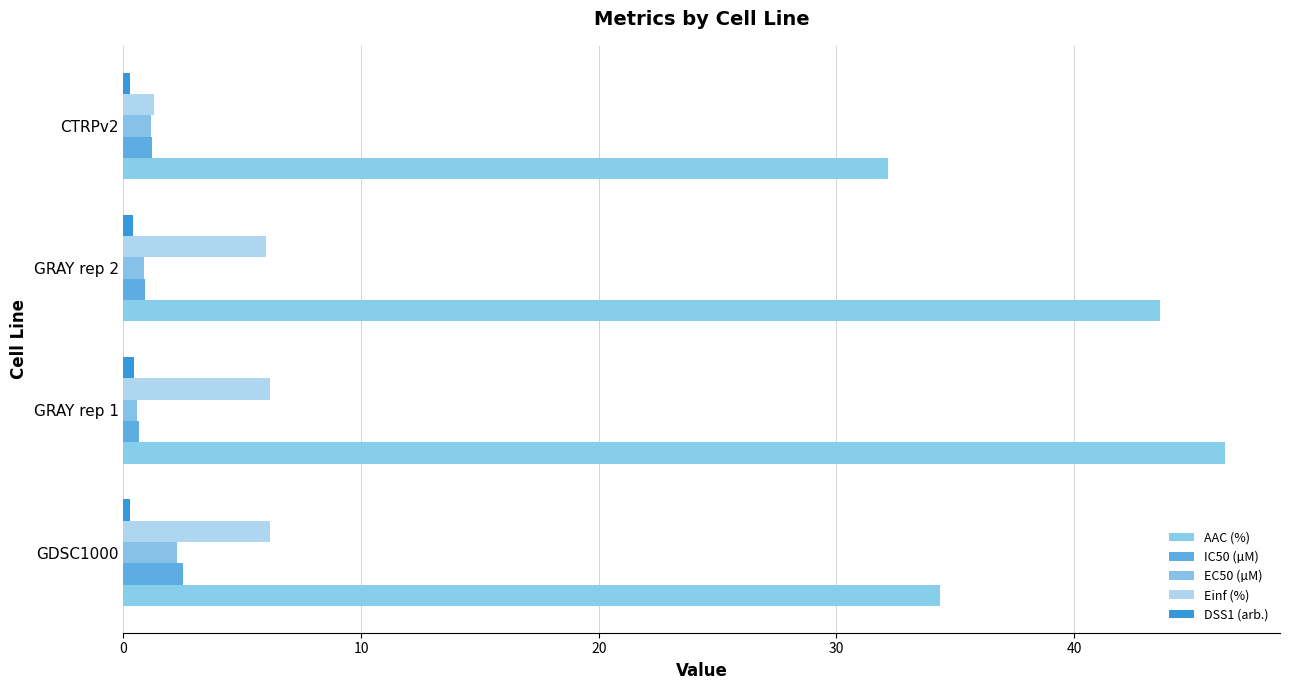

How many distinct data groups are displayed?

5